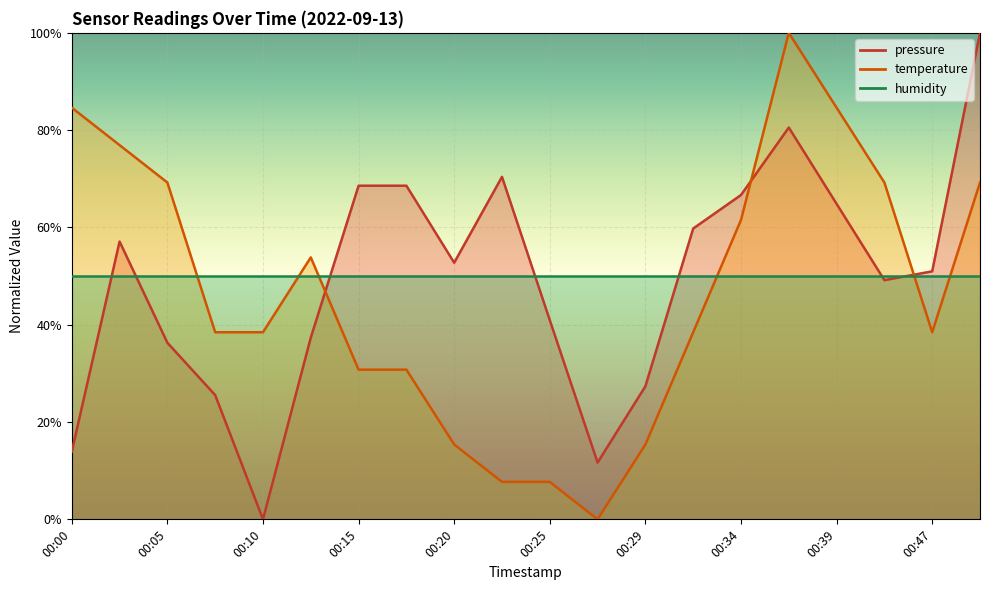

At which label does pressure first exceed 52?

00:03